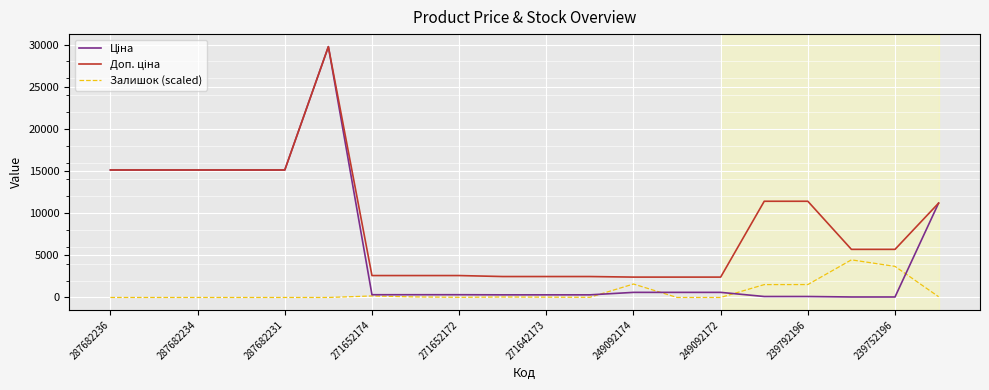

How many intersections are there between Ціна and Залишок (scaled)?

4